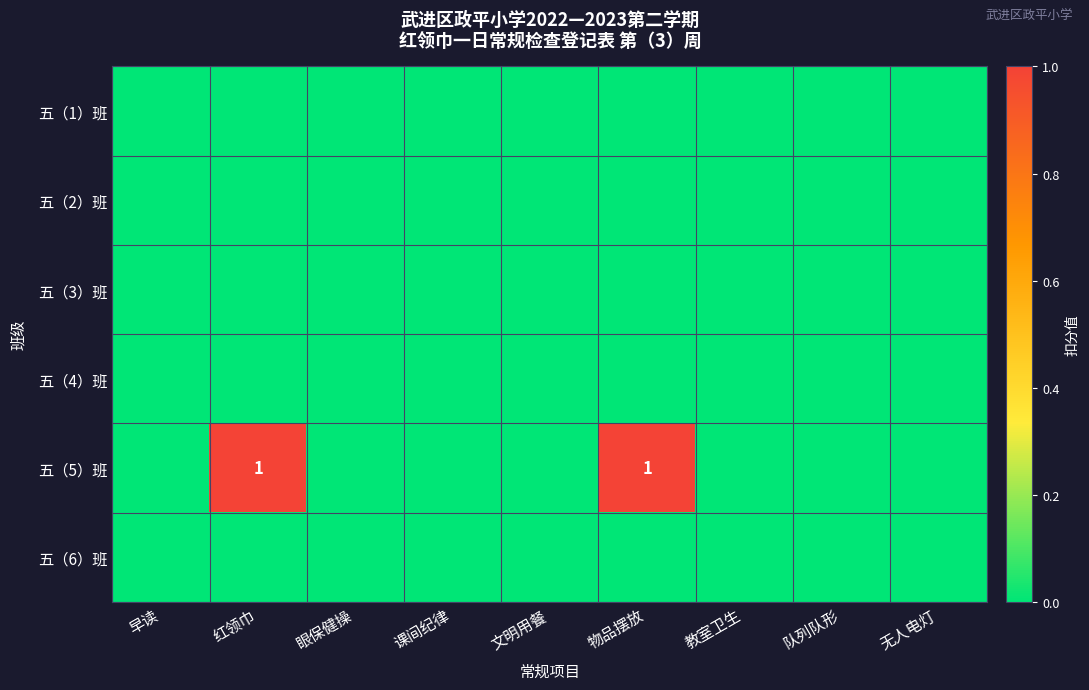

True or false: 五（4）班 has a value of 0 at 物品摆放.

True